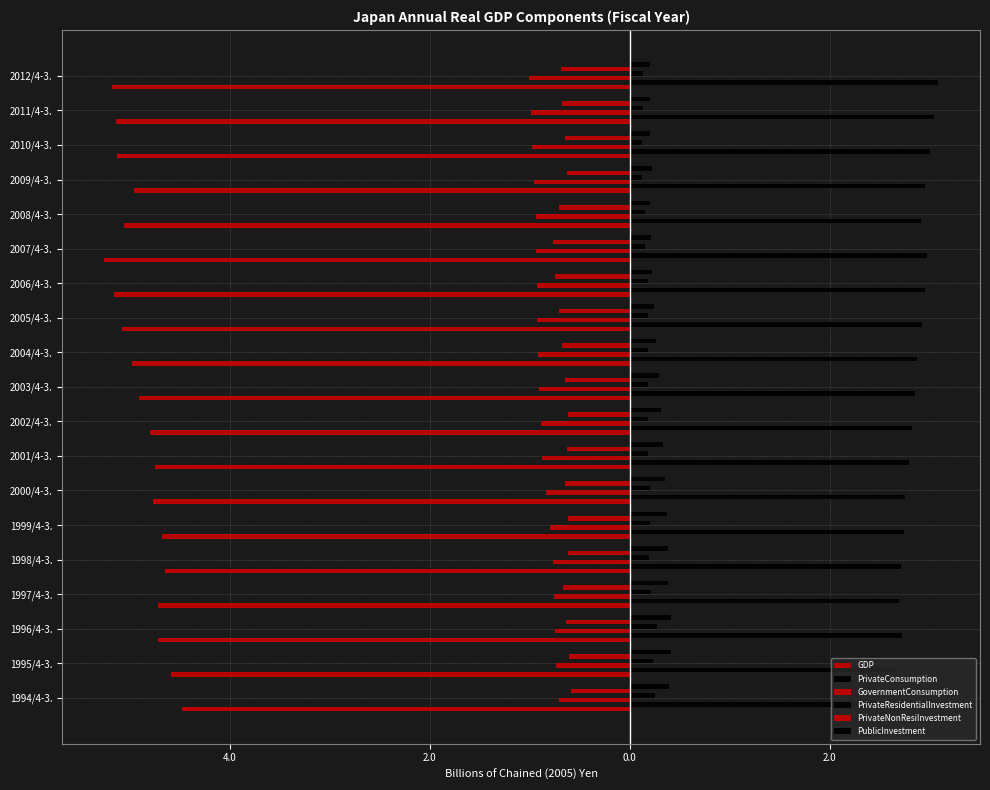

What is the lowest value of the PrivateNonResiInvestment series?

-0.8